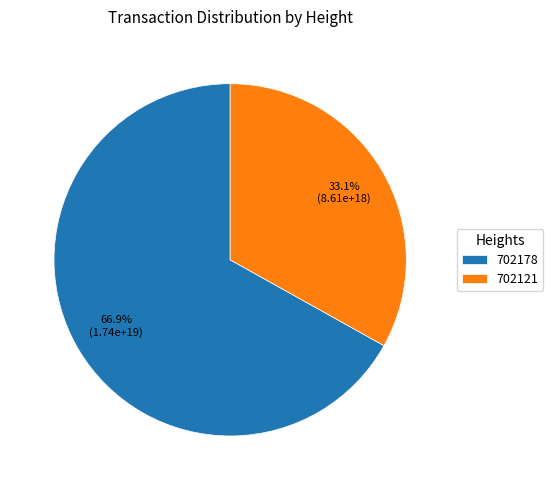

Which slice is the largest?

702178